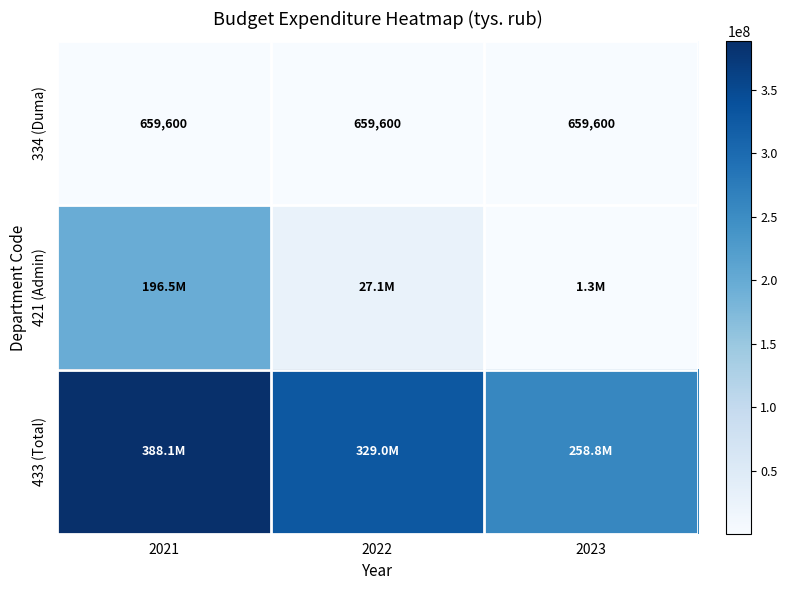

How many data points does each series have?

3